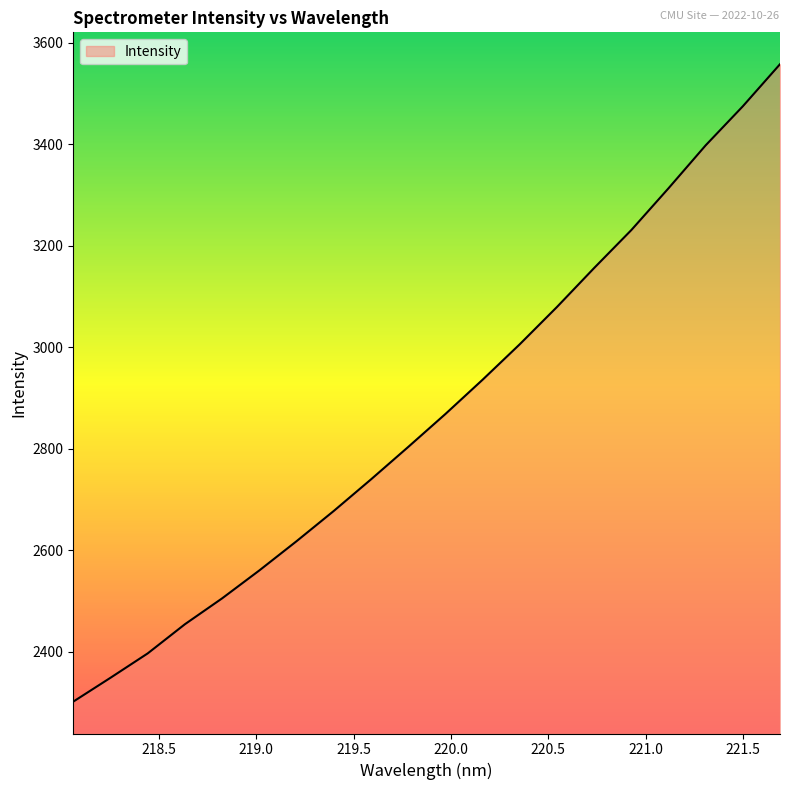

What is the maximum value shown in the chart?

3558.1